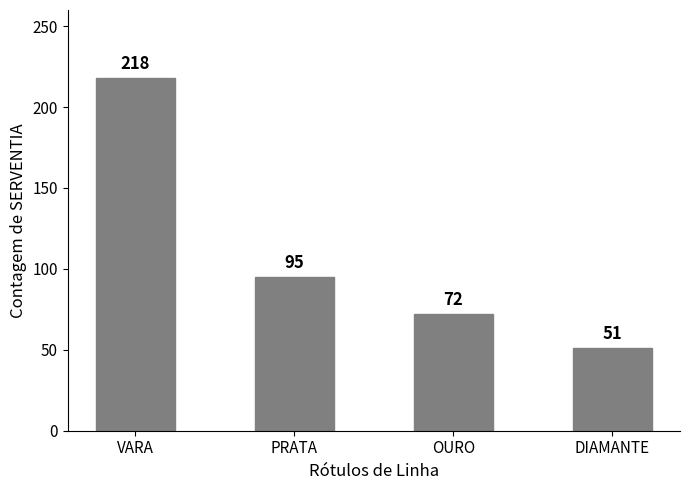

The value at PRATA is 158. True or false?

False